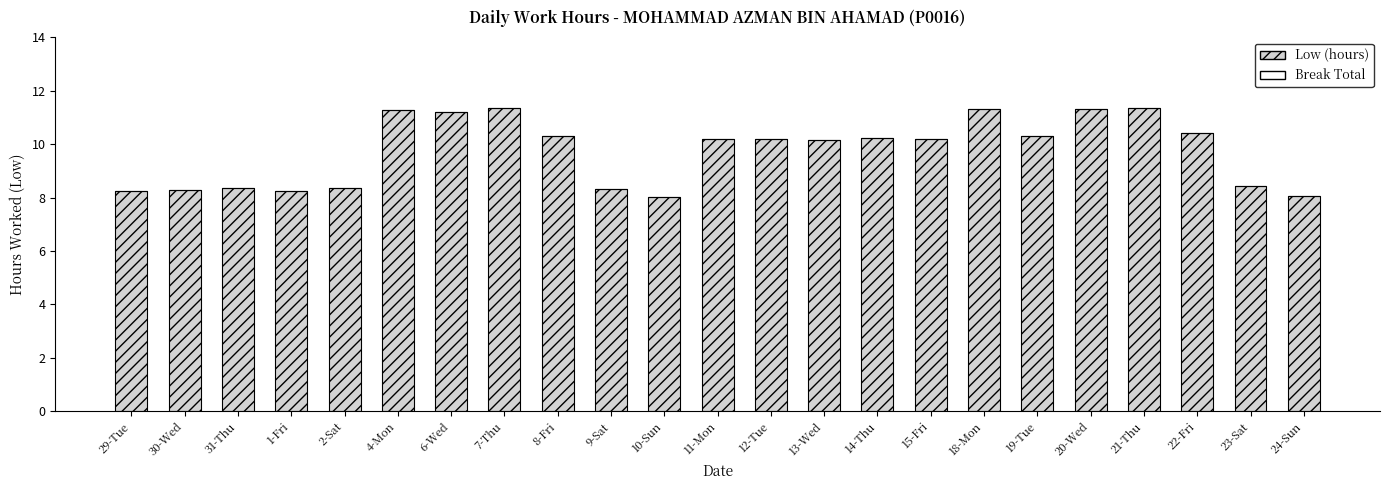

What position from the right is 10-Sun?

13